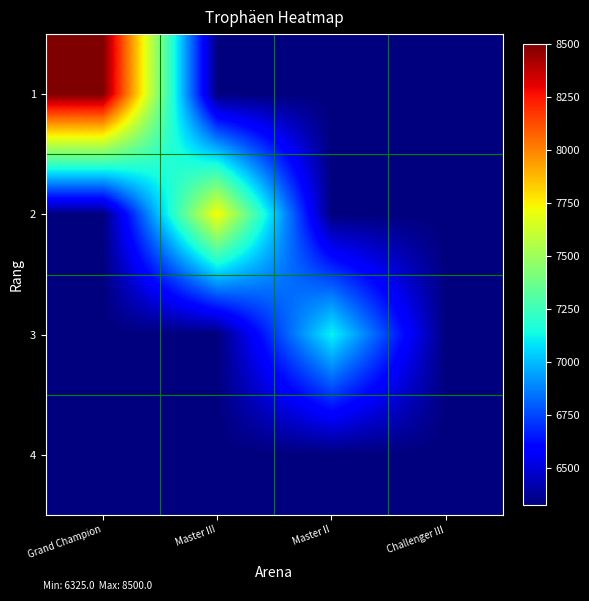

Between Grand Champion and Master III, which series saw the biggest shift?

1